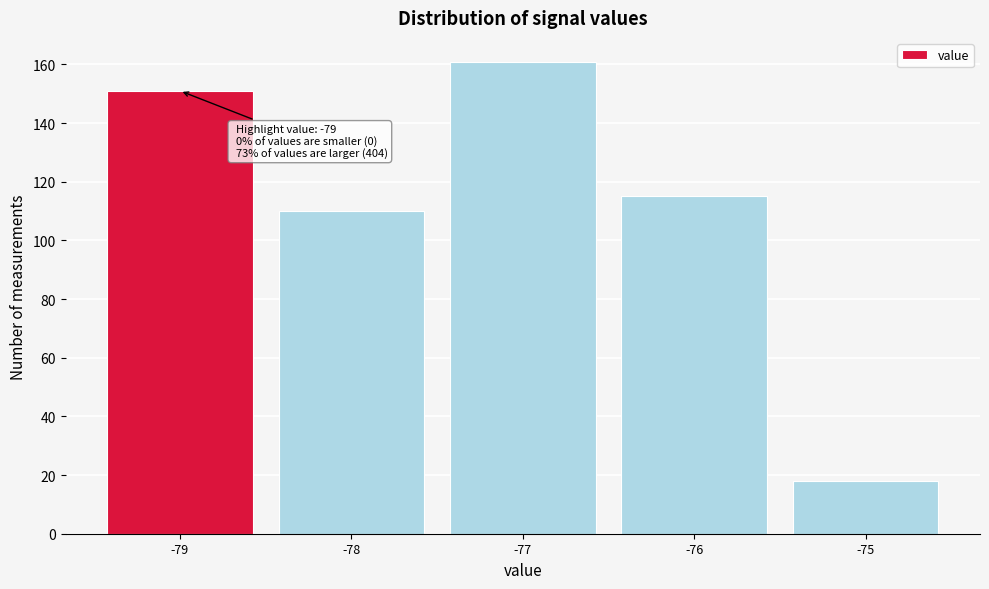

Which range on the x-axis has the tallest bar?

-77.5 to -76.5